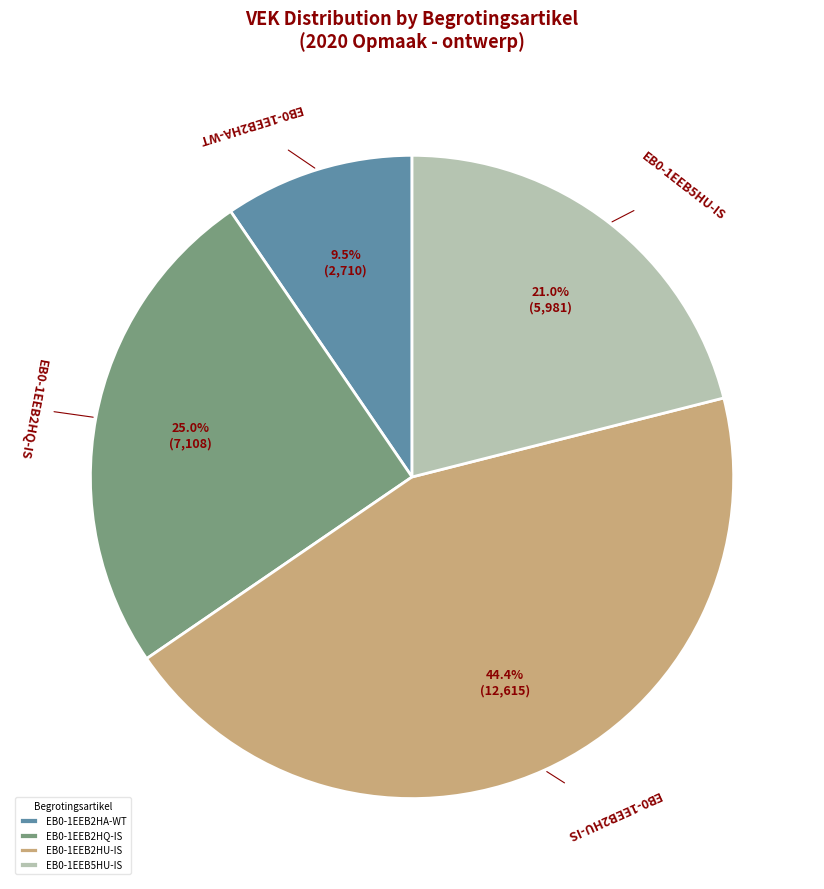

Is there a majority slice in this chart?

No